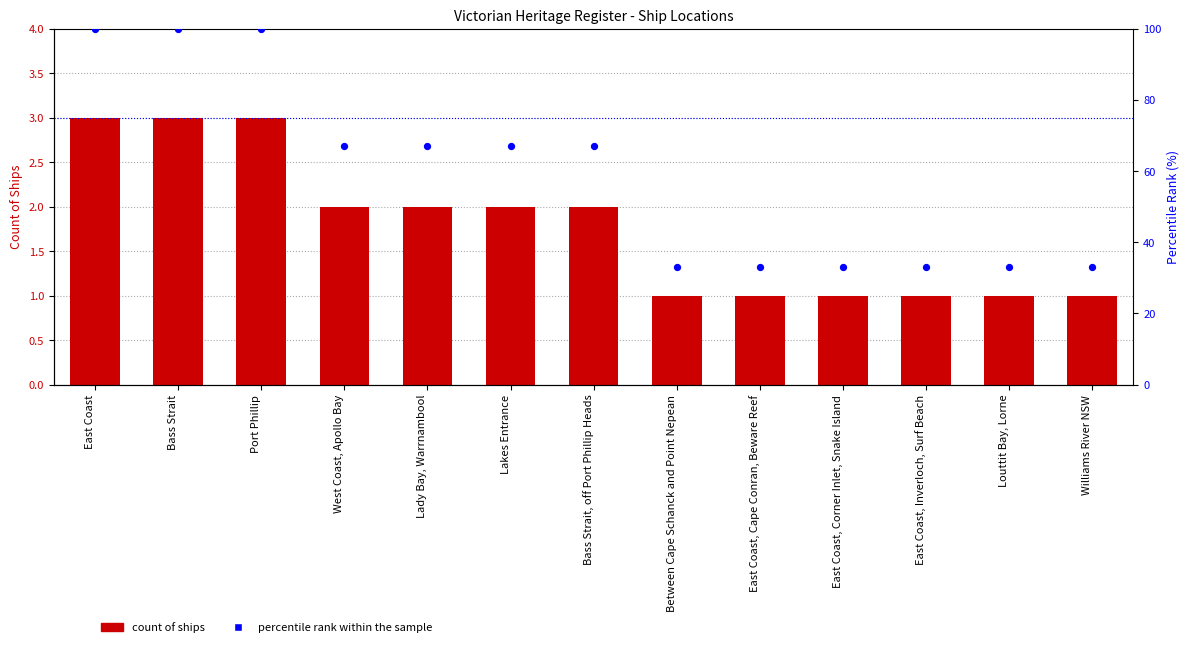

At how many categories does at least one series exceed 82?

3